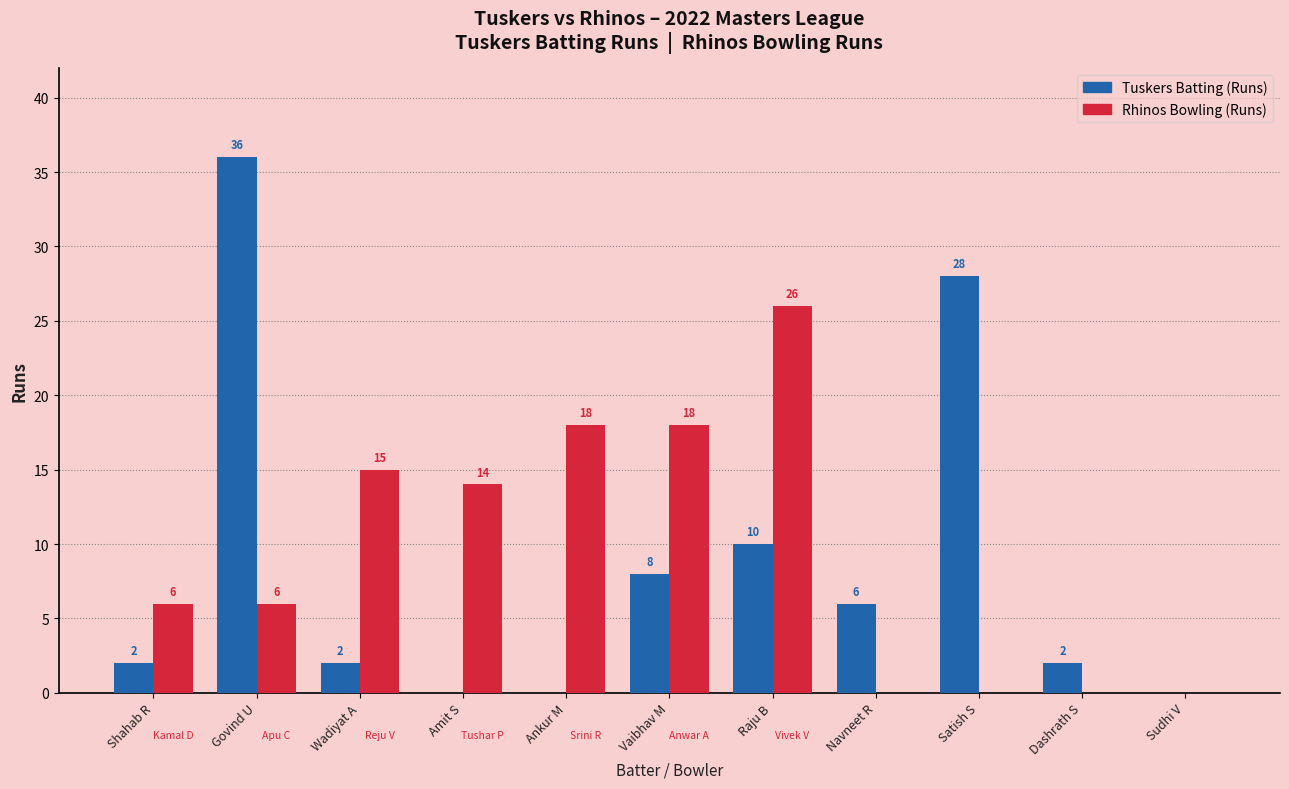

Which series has the largest range (max minus min)?

Tuskers Batting (Runs)